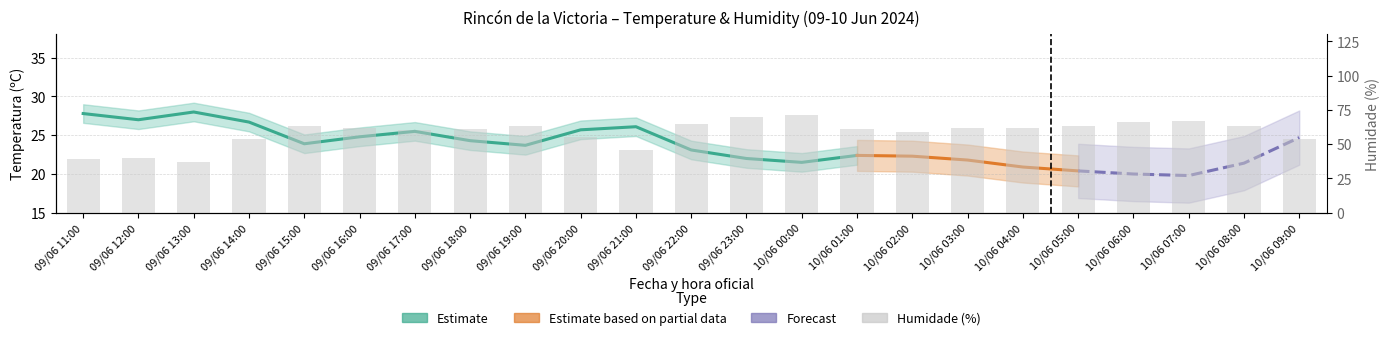

Reading left to right, extract all data points from this chart.

39	40	37	54	63	62	60	61	63	55	46	65	70	71	61	59	62	62	63	66	67	63	54